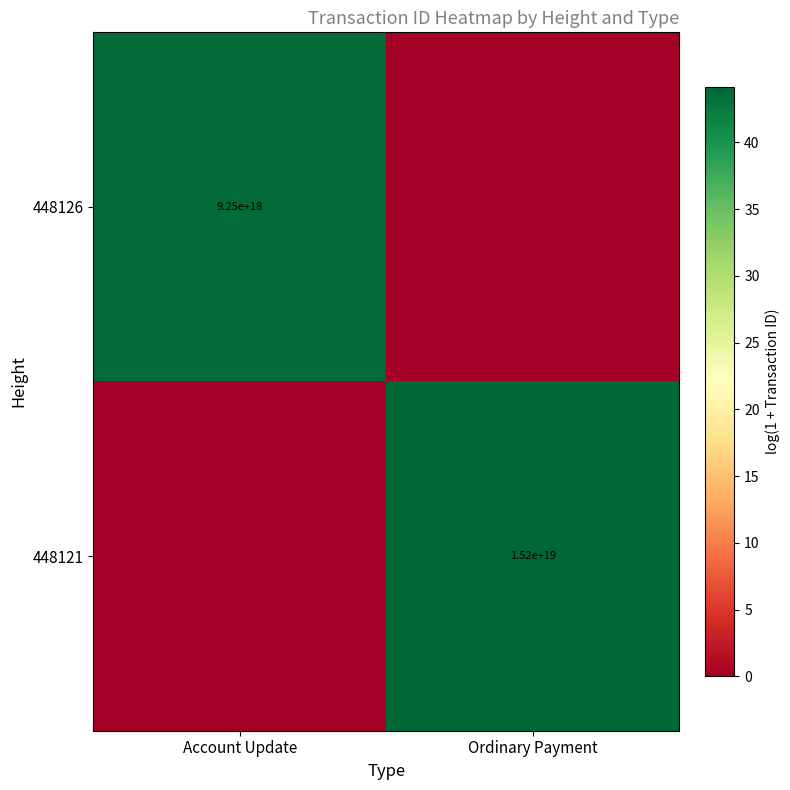

Is the value of 448126 at Account Update greater than the value of 448121 at Ordinary Payment?

No